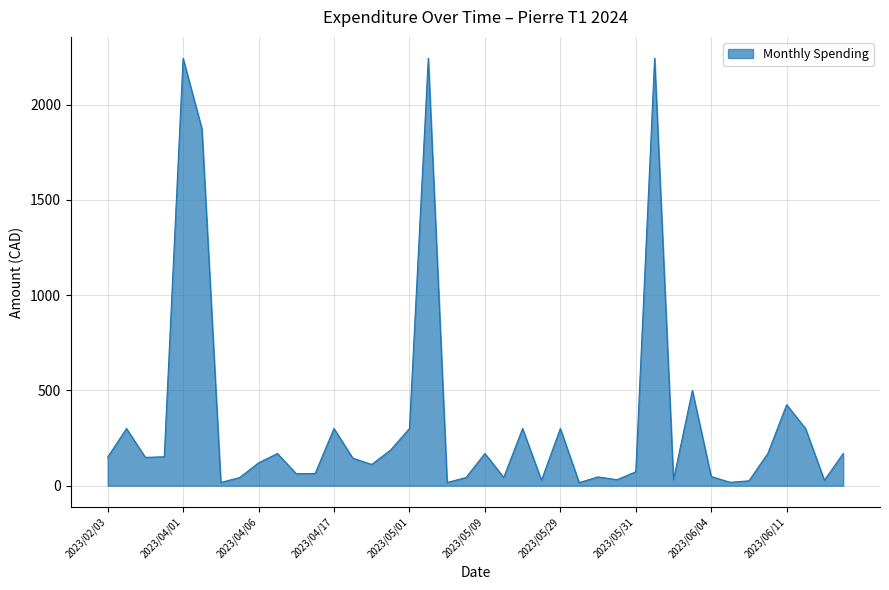

What is the difference between the maximum and minimum values?

2226.6